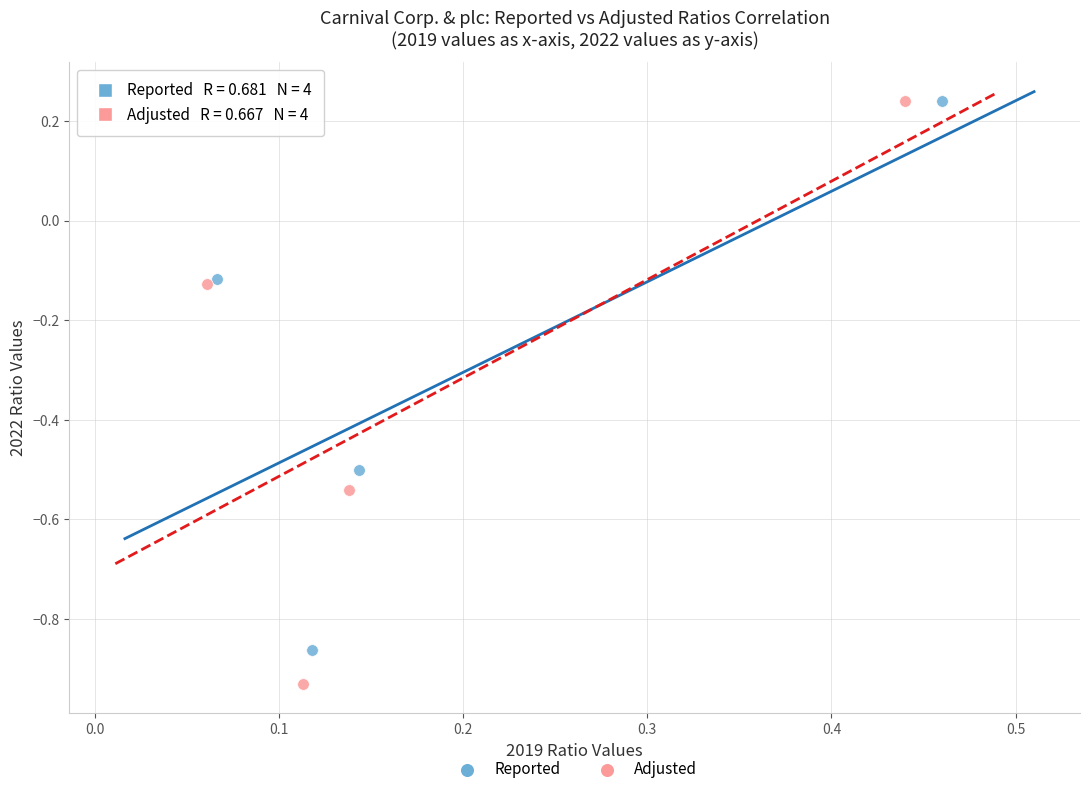

Which series reaches the minimum Y coordinate?

Adjusted